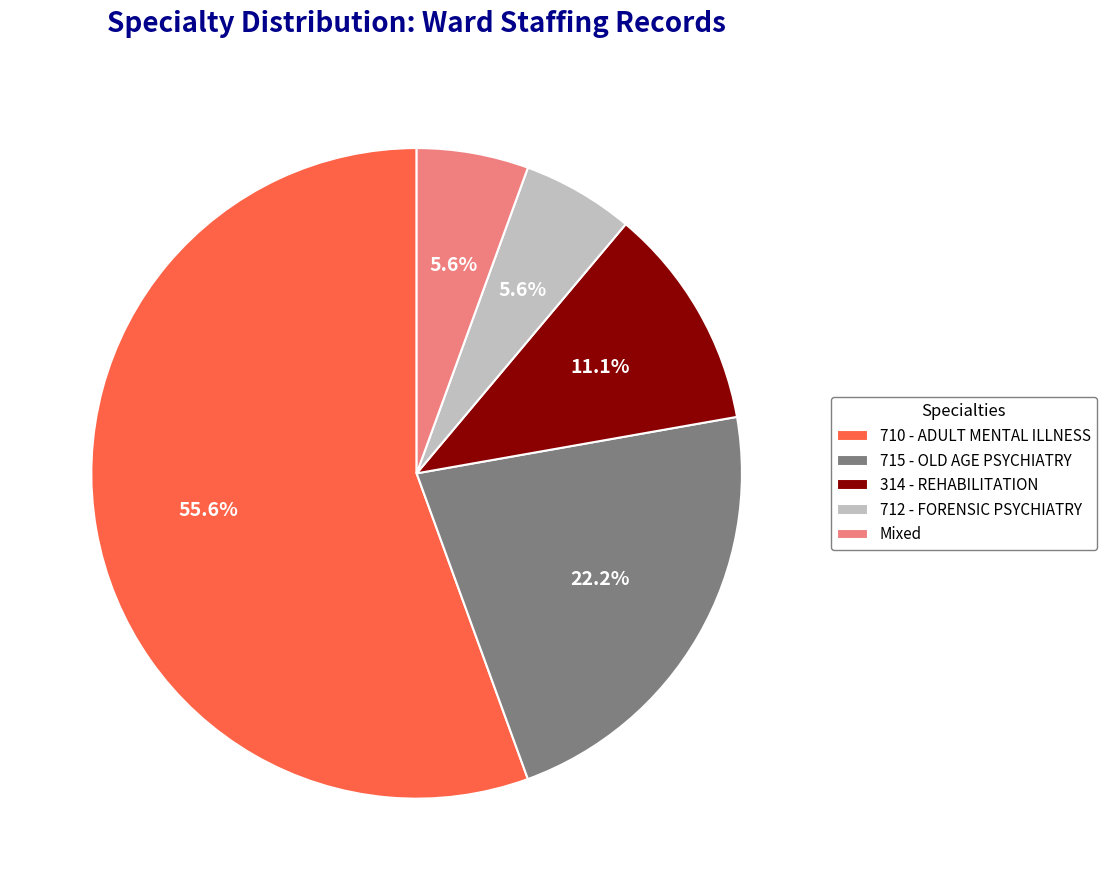

To the nearest percent, what percentage of the pie is 712 - FORENSIC PSYCHIATRY?

6%